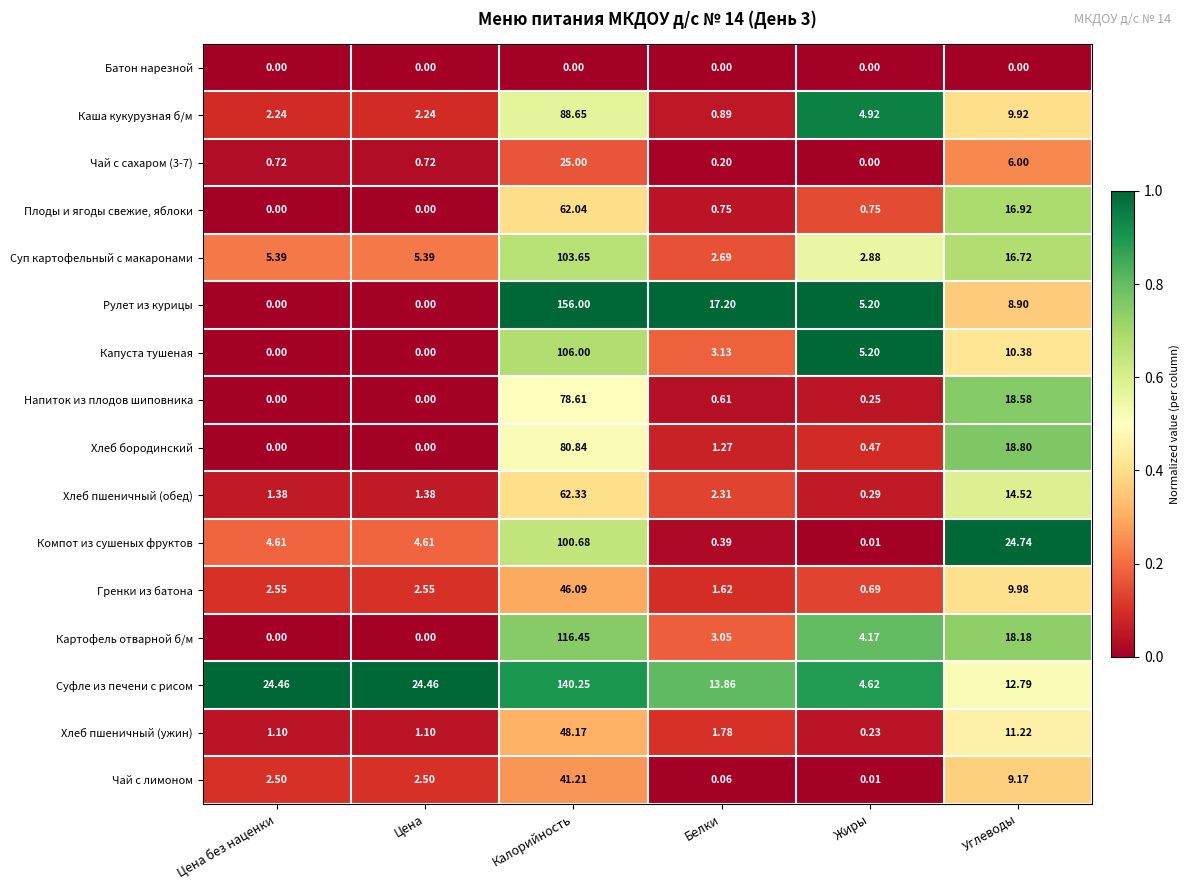

Between Калорийность and Жиры, which series saw the biggest shift?

Рулет из курицы